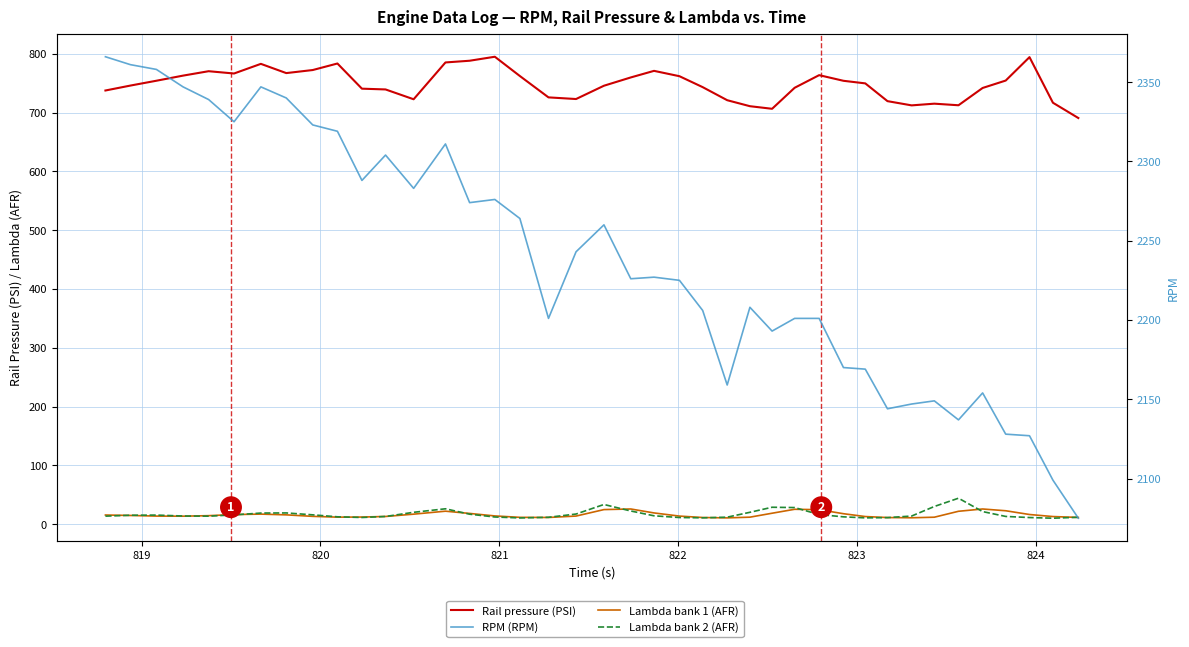

What is the difference between the maximum and second lowest values in the Rail pressure (PSI) series?

88.5